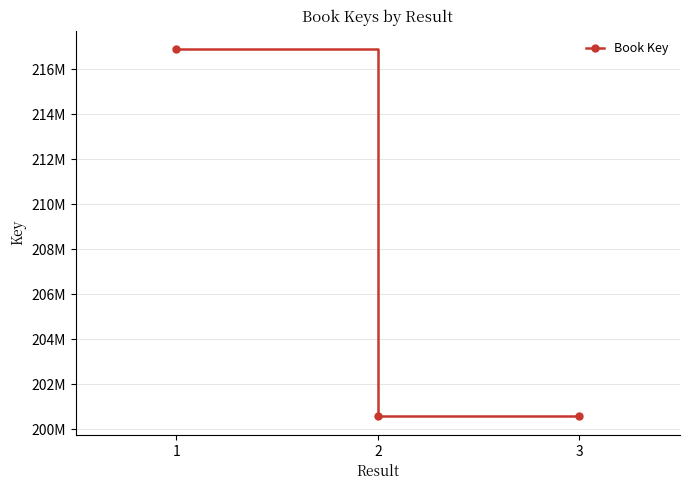

What is the ratio of the value at 1 to the value at 3?

1.1